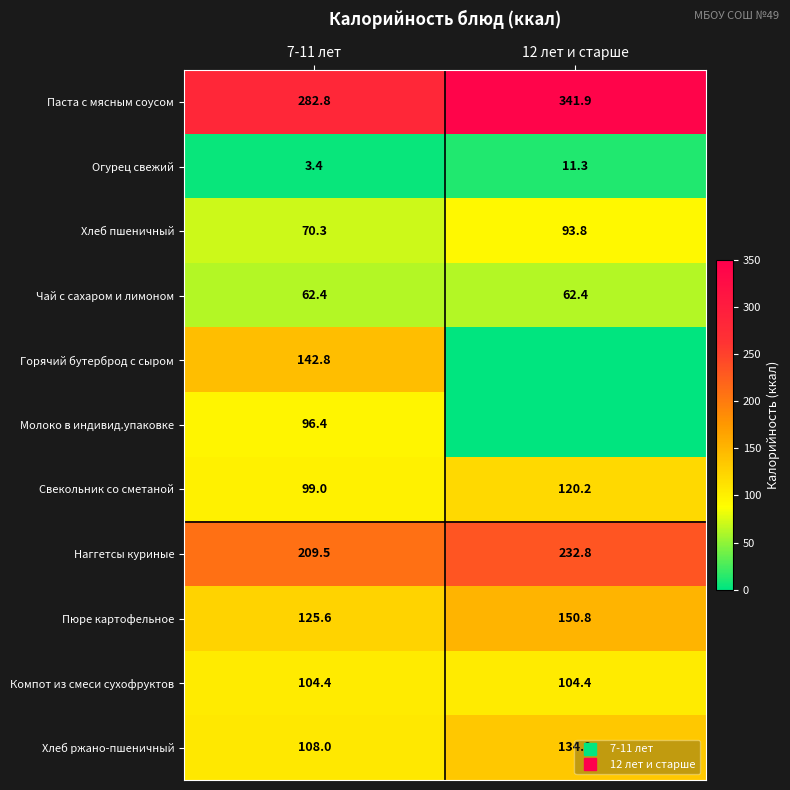

How many values in the Наггетсы куриные series are below 232?

1